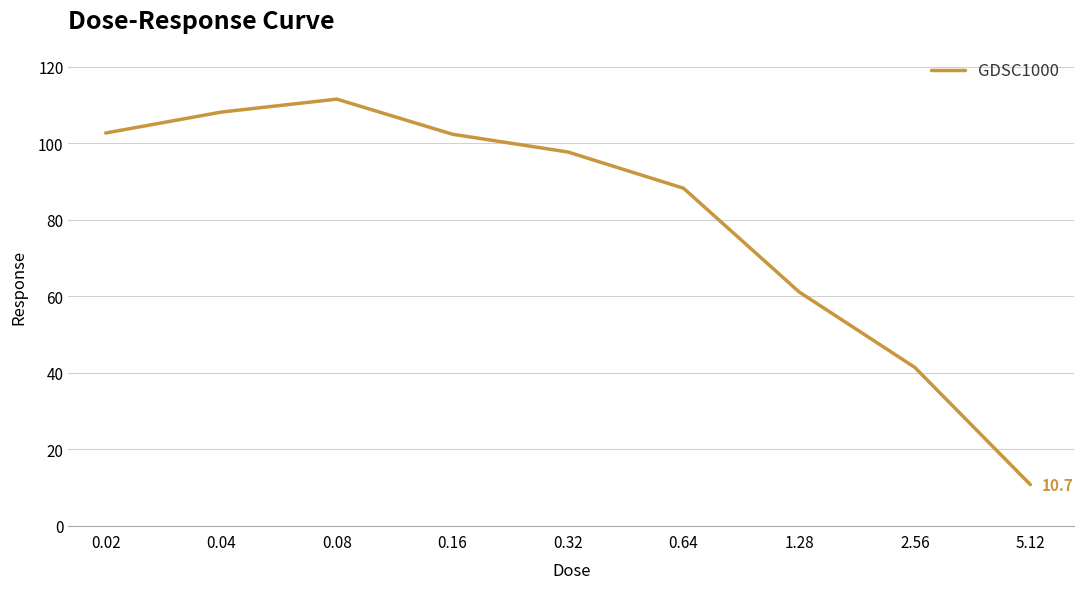

What is the minimum value shown in the chart?

10.7